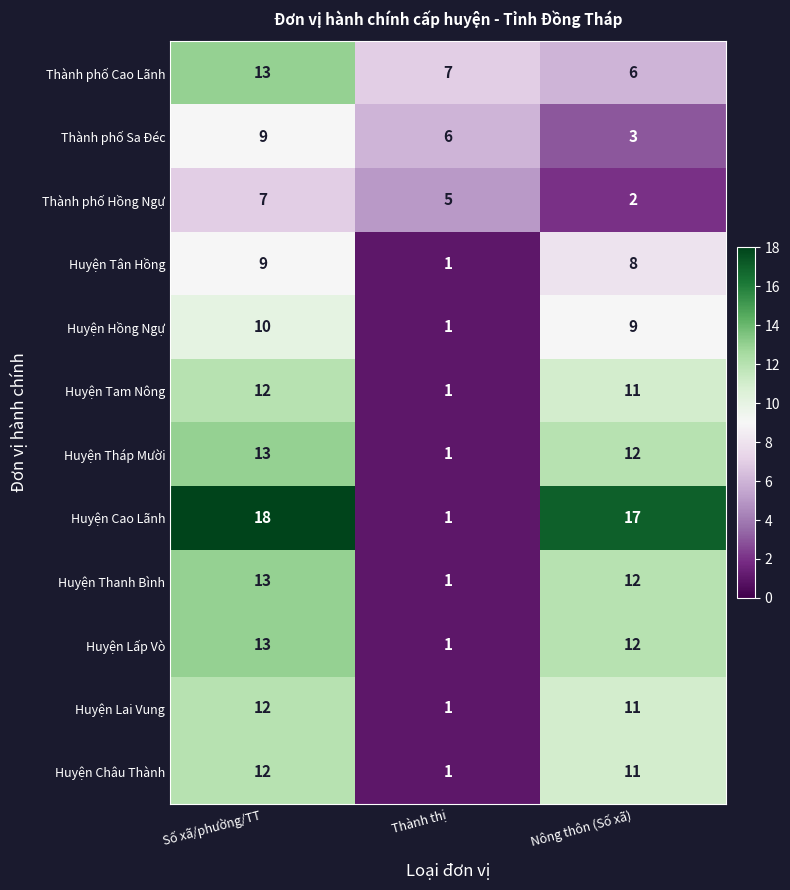

The Thành phố Hồng Ngự series shows 7 at Số xã/phường/TT. True or false?

True